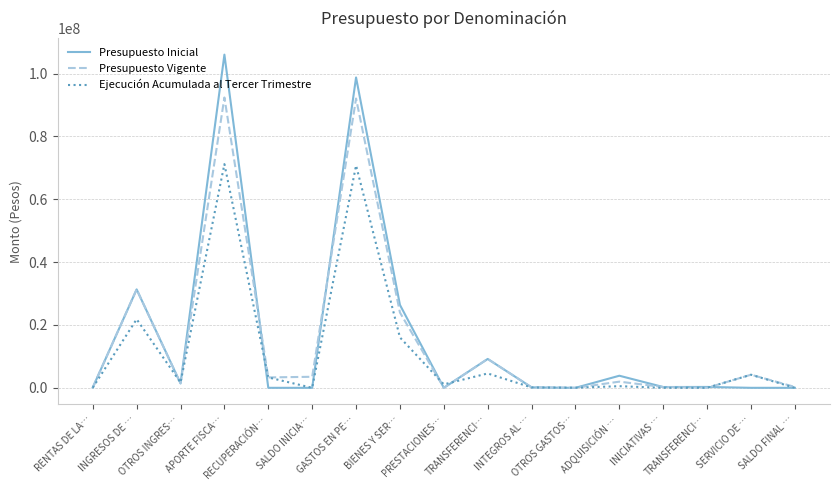

True or false: Presupuesto Vigente has a value of 4172682 at SERVICIO DE ….

True